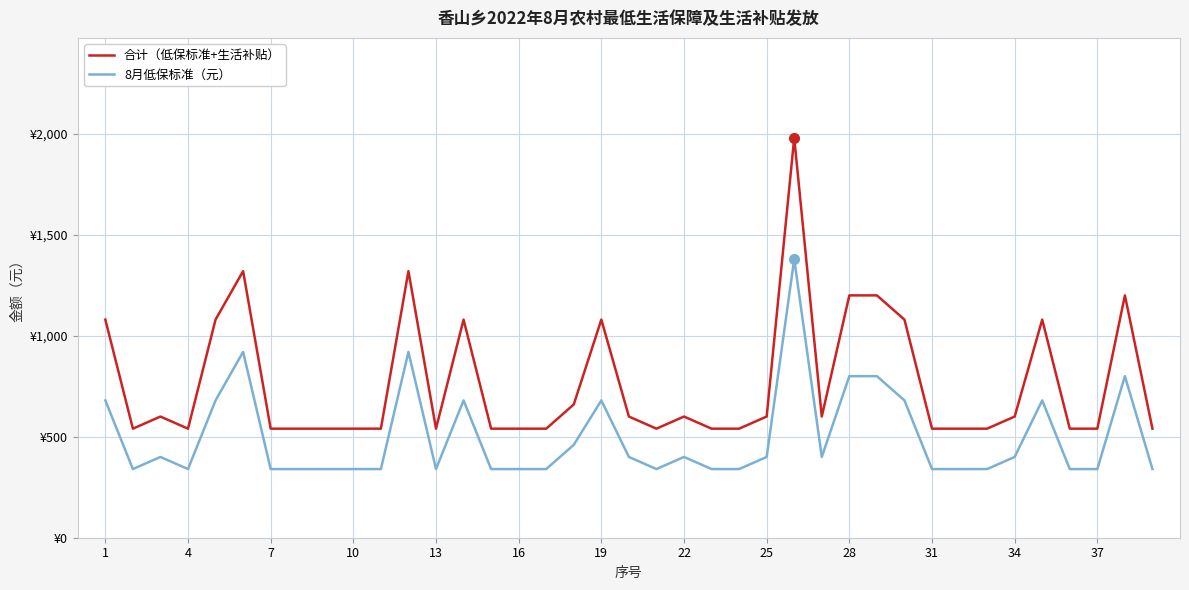

Does the chart have visible grid lines?

Yes